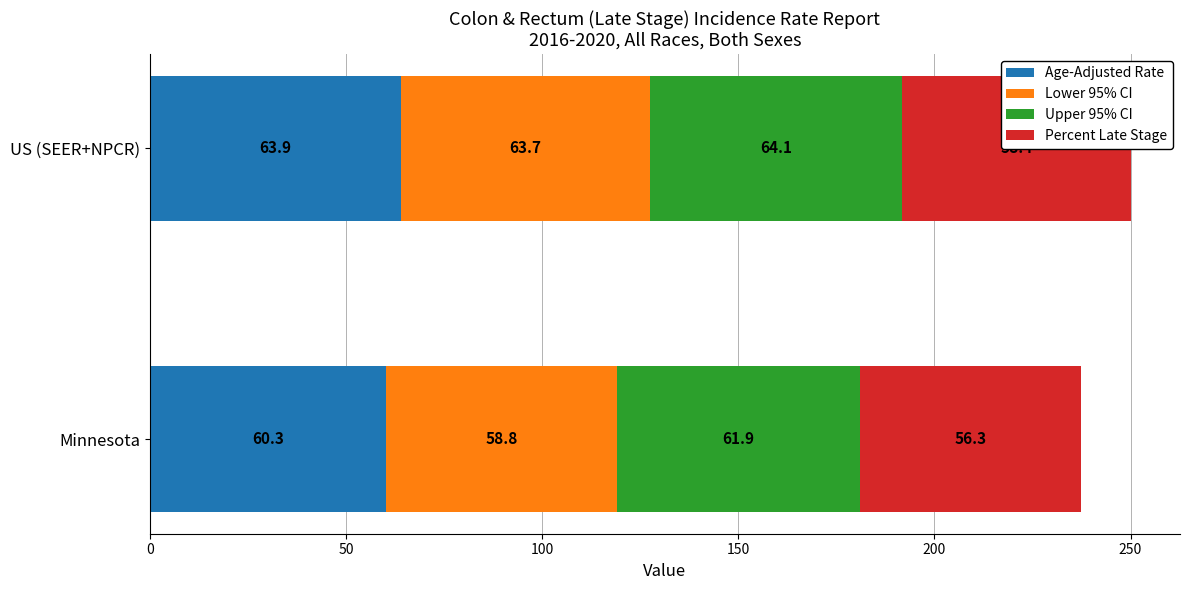

What is the difference between the highest and lowest values at 50?

5.7